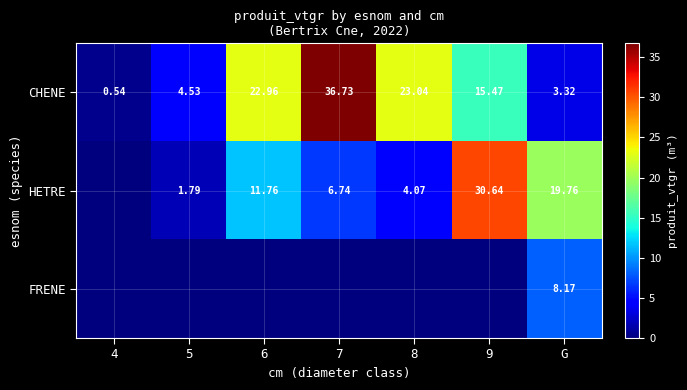

The value of CHENE at 5 is 2.4. True or false?

False